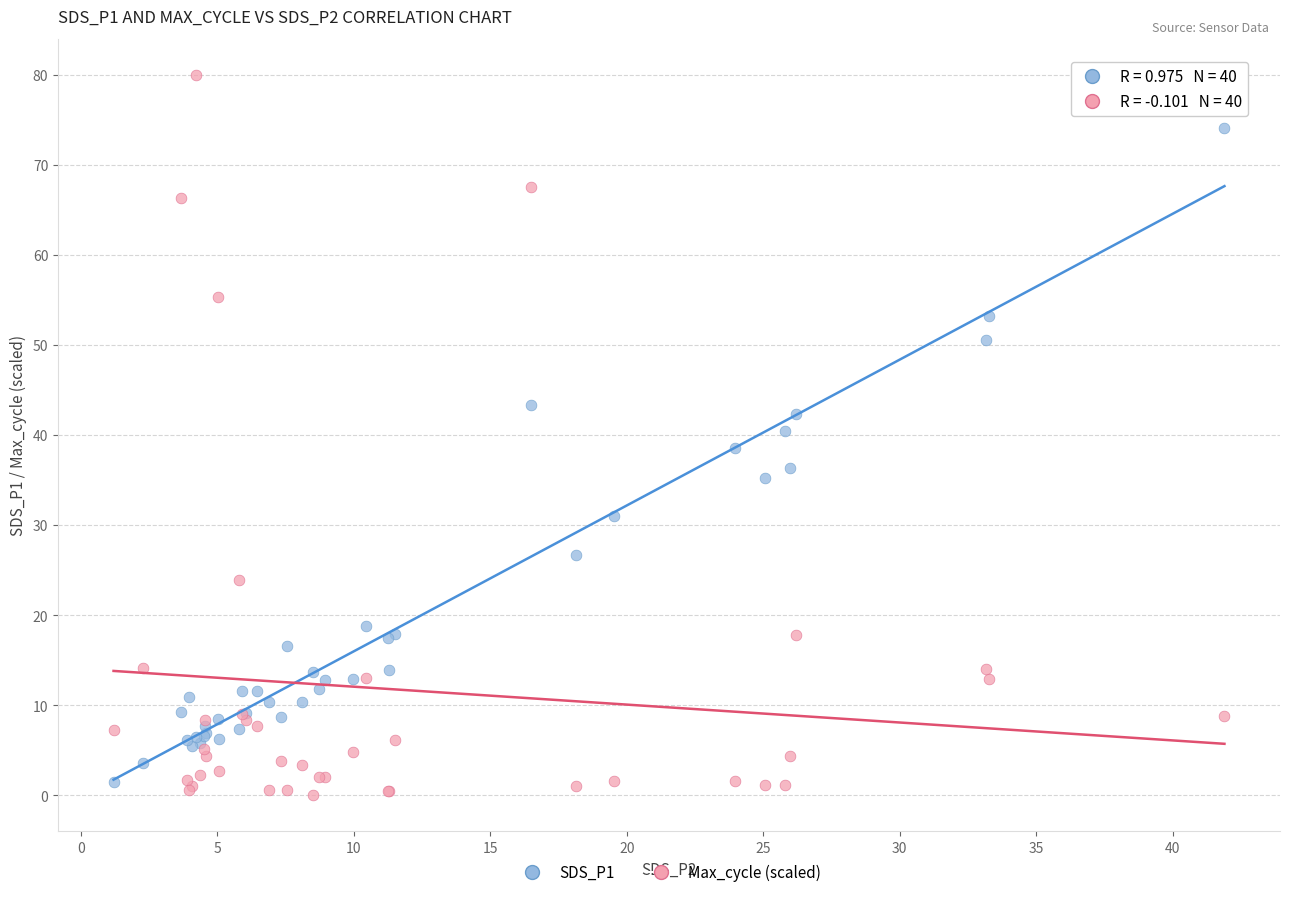

Which series has the largest Y range (max minus min)?

Max_cycle (scaled)